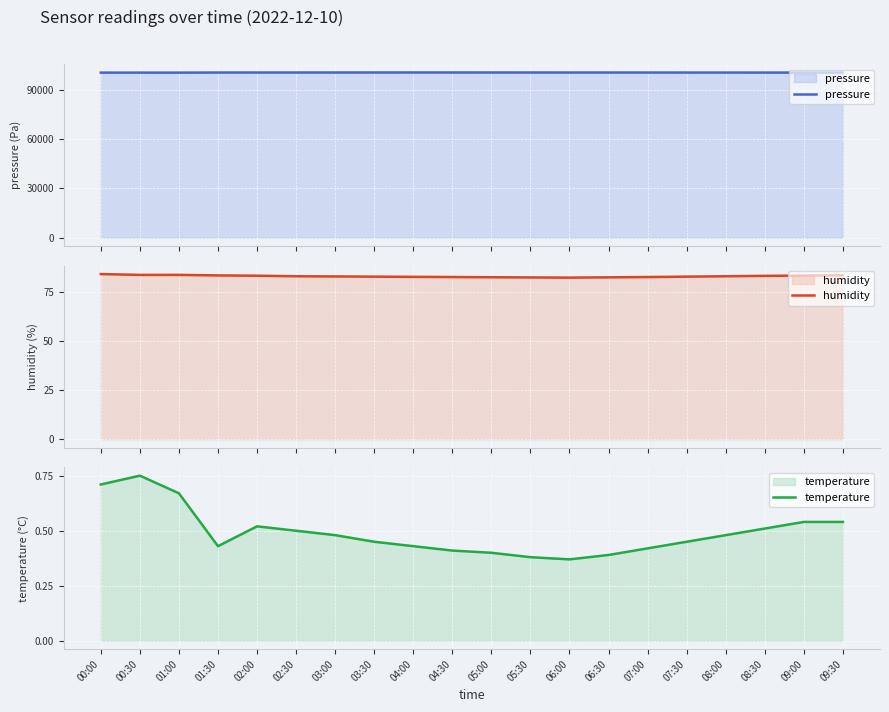

What is the label of the 13th point from the left?

06:00